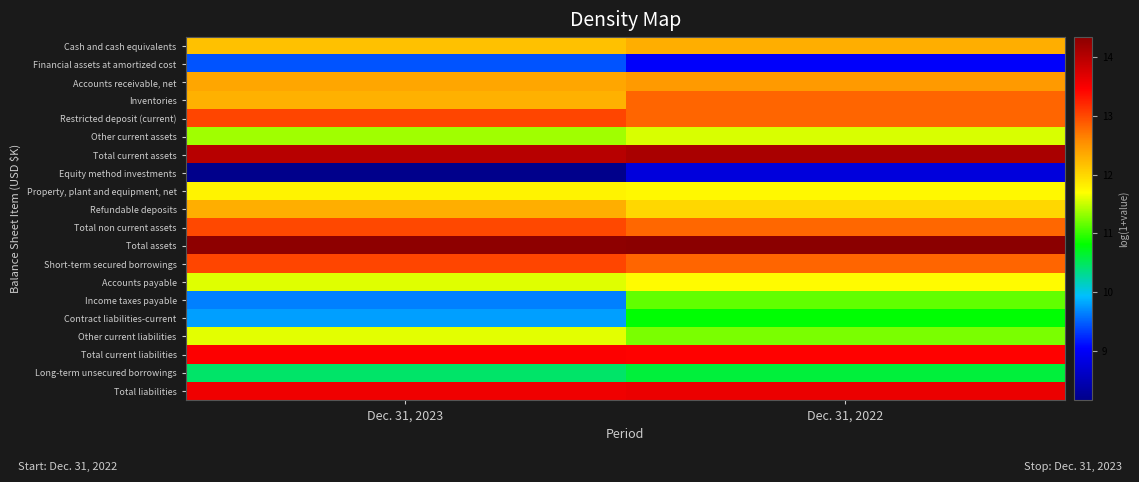

What is the total value across all series at Dec. 31, 2022?

240.2